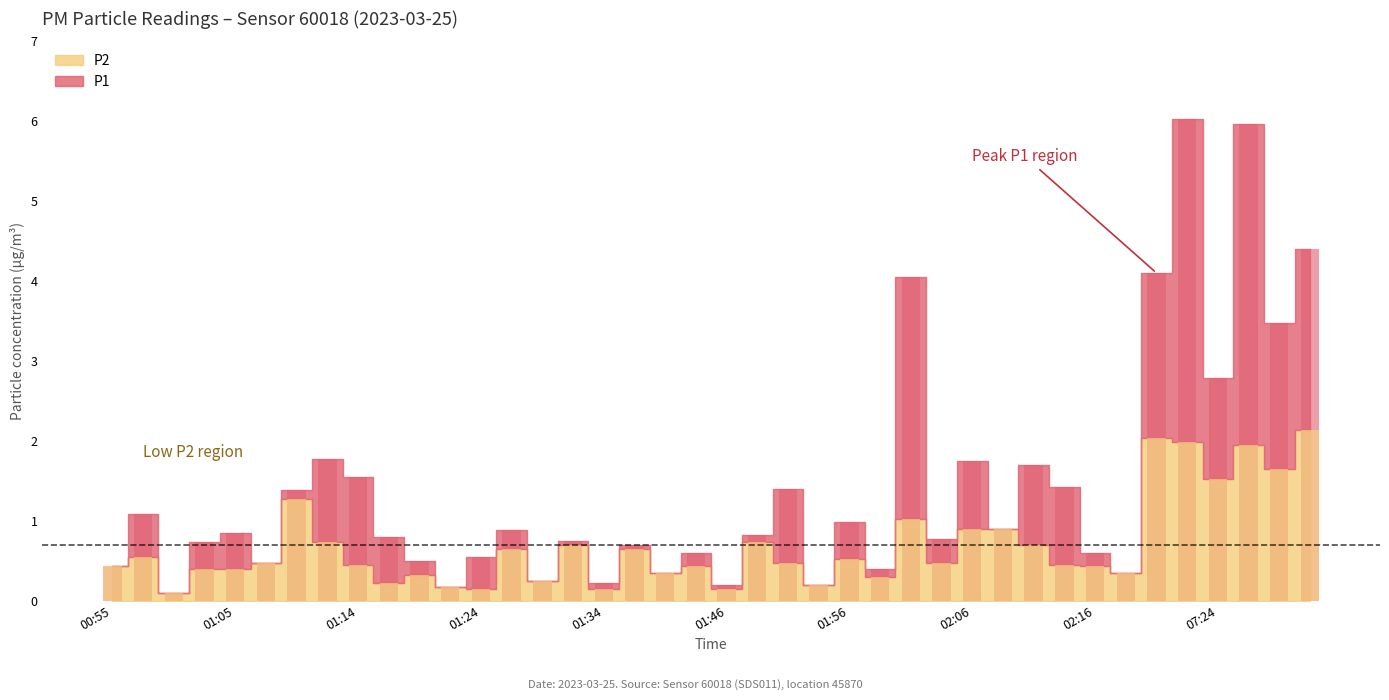

What is the spread (max minus min) of values at 01:14?

1.1